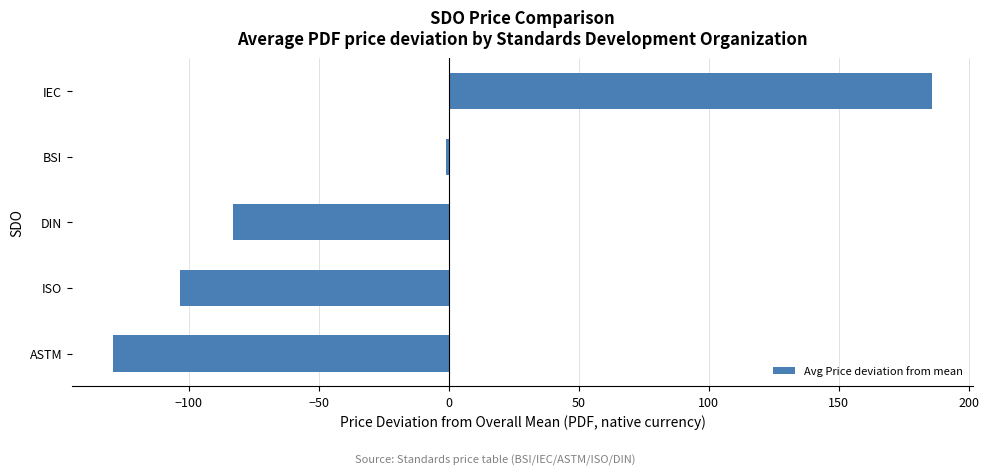

Rank the categories by value from lowest to highest.

ASTM, ISO, DIN, BSI, IEC